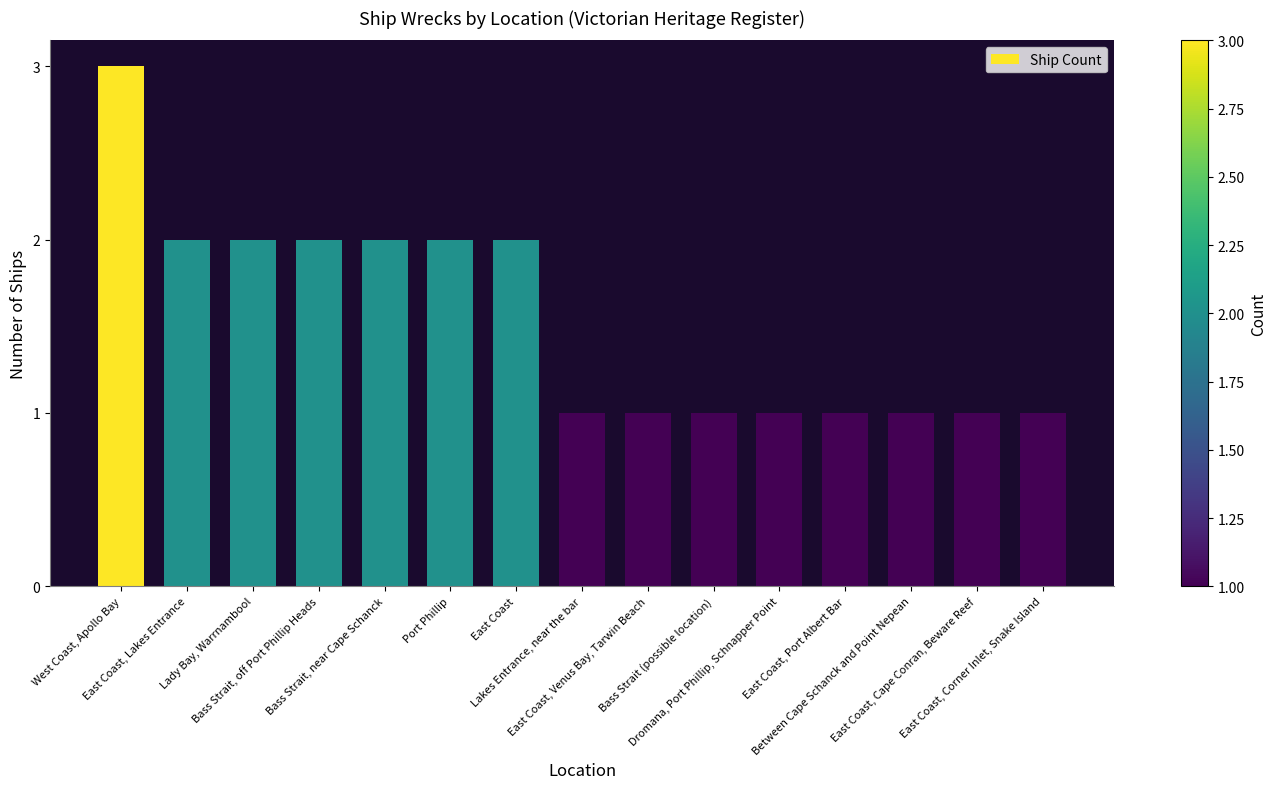

What is the greatest value displayed?

3